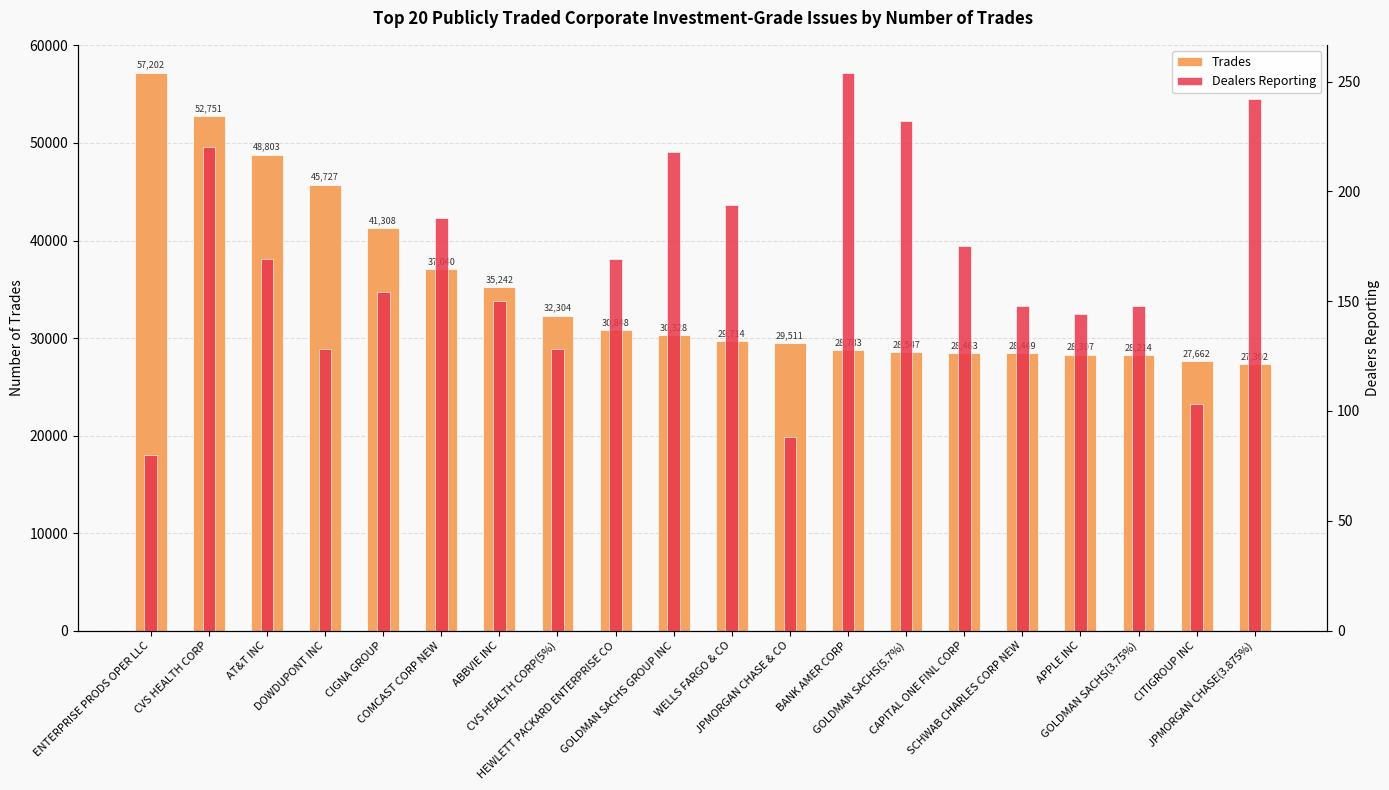

What is the spread (max minus min) of values at CVS HEALTH CORP?

52531